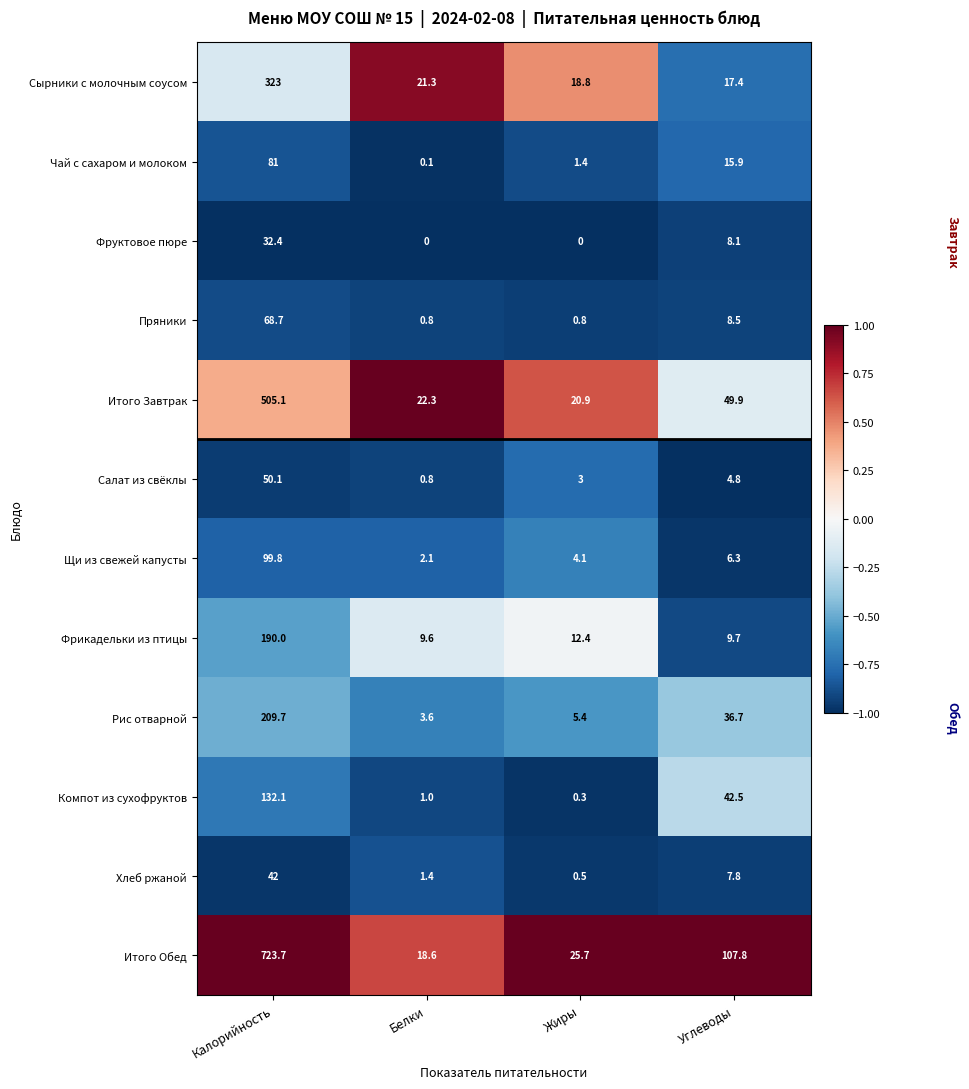

True or false: Итого Завтрак has a value of 49.9 at Углеводы.

True